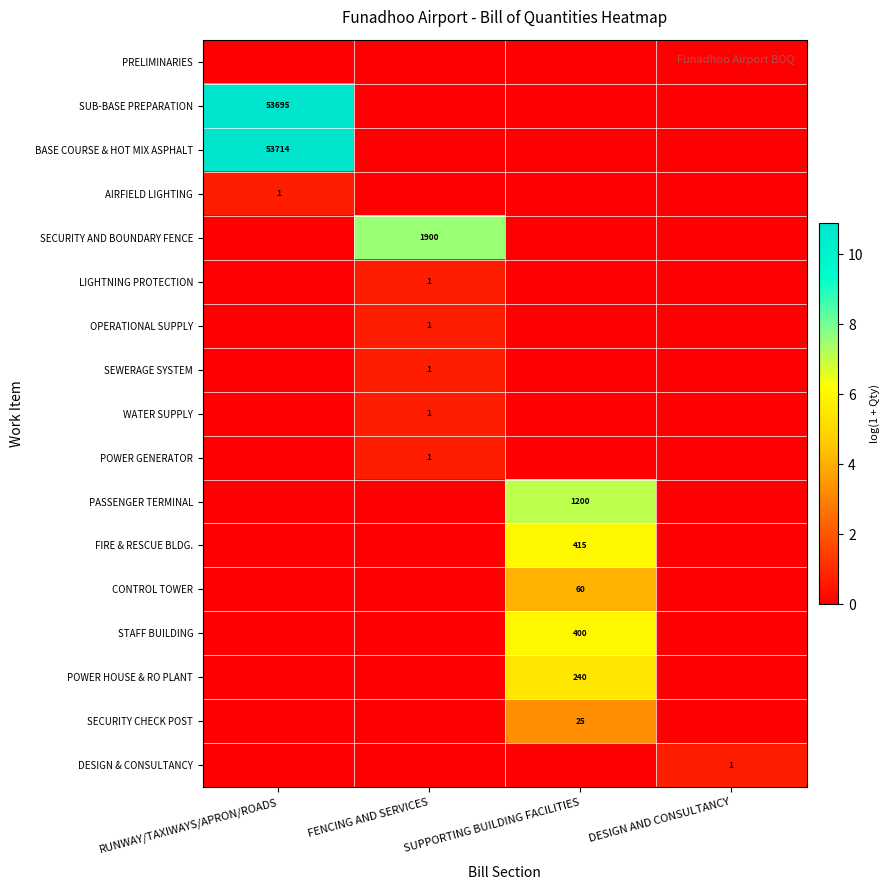

Is it true that POWER GENERATOR equals 1 at FENCING AND SERVICES?

True